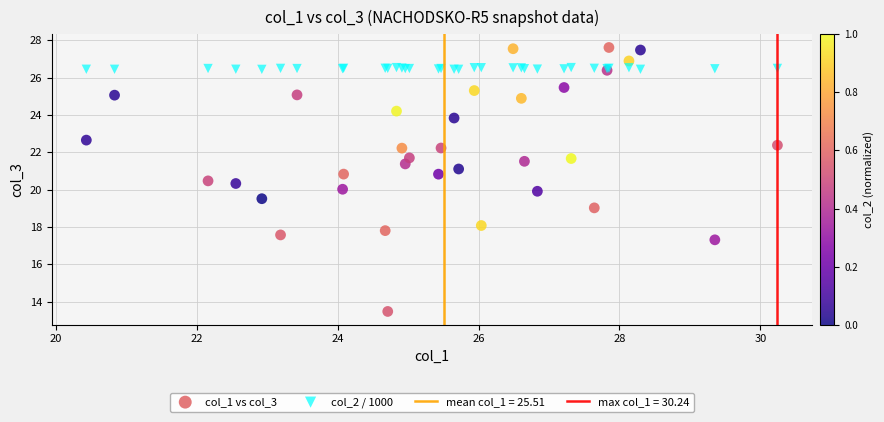

What is the X range (max minus min) for the scatter plot?

9.8